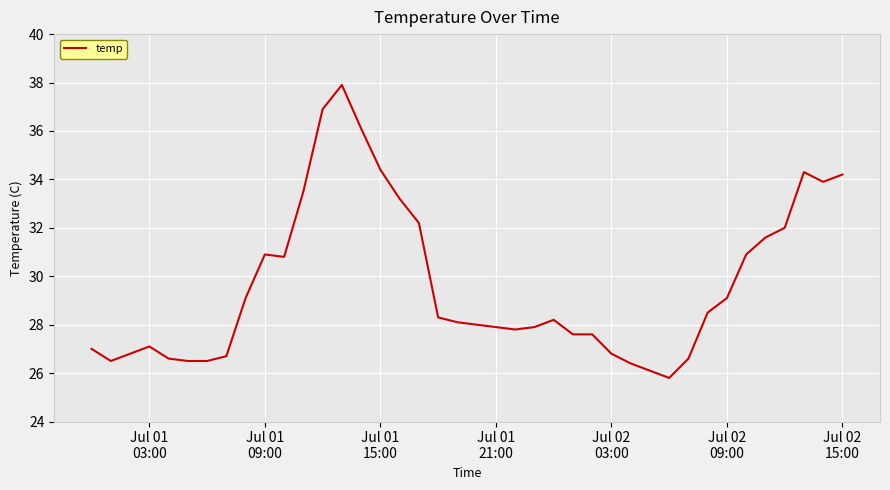

What is the maximum value shown in the chart?

37.9